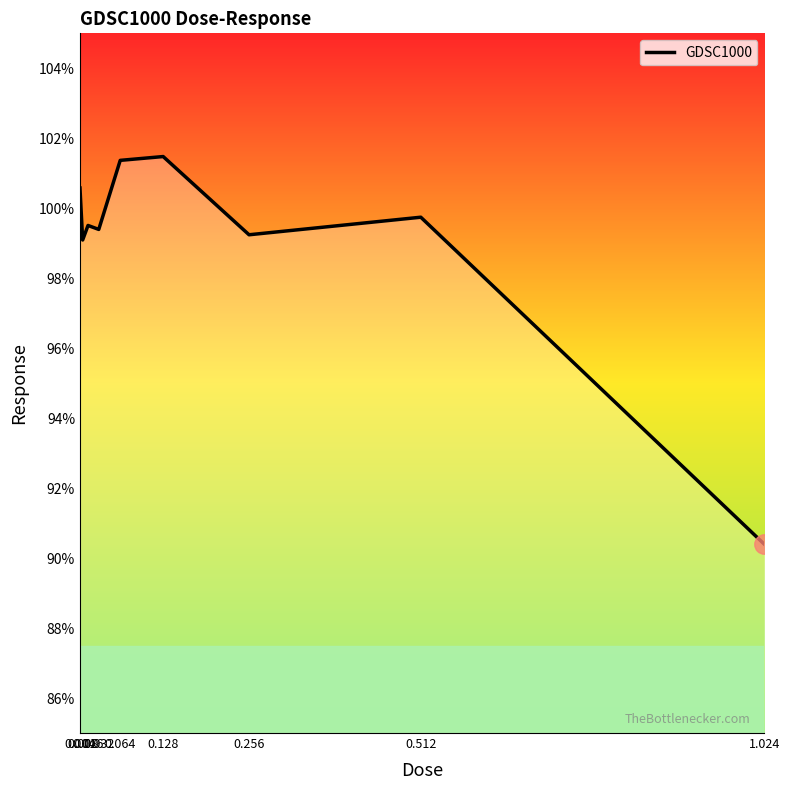

What is the greatest value displayed?

101.5